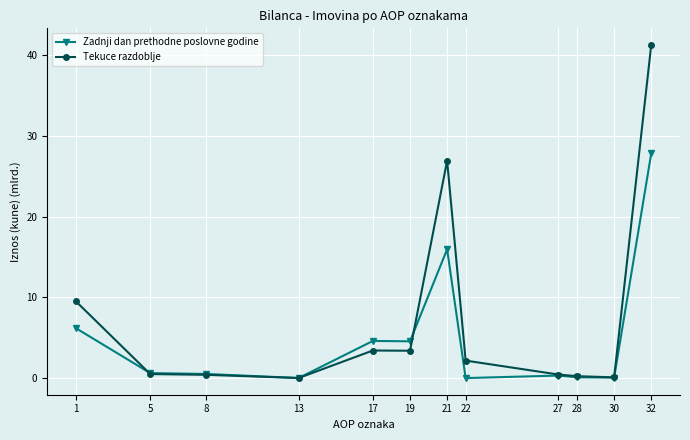

Count the number of categories in the chart.

12